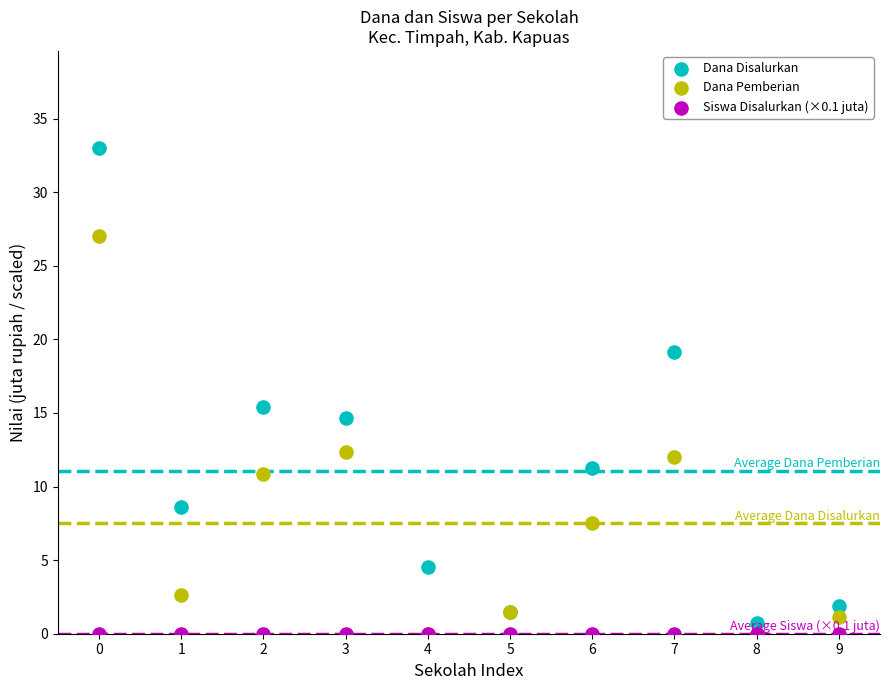

Across all series, what Y value is closest to 16?

15.4